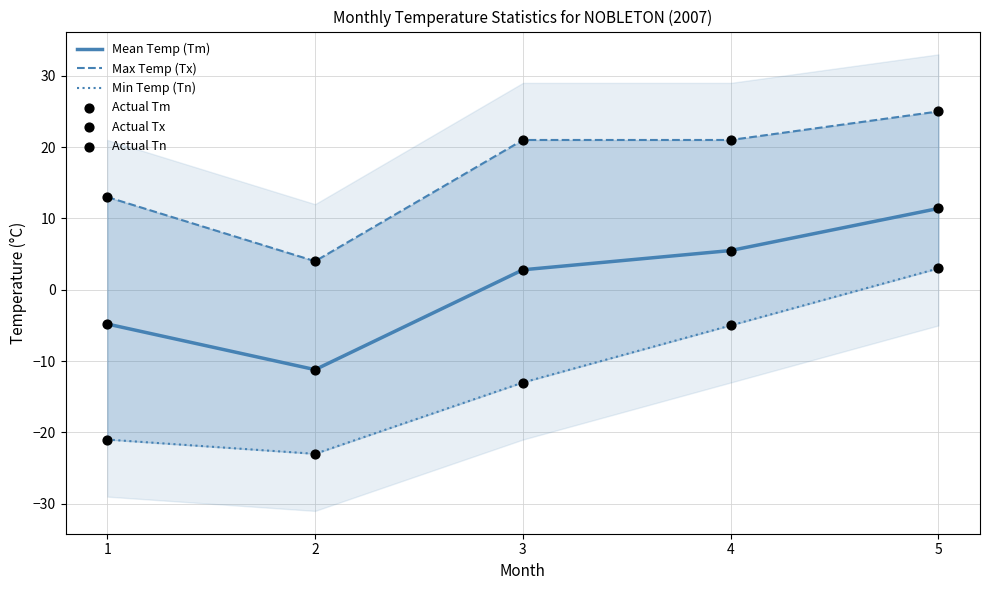

Which series has the widest spread of Y values?

Min Temp (Tn)